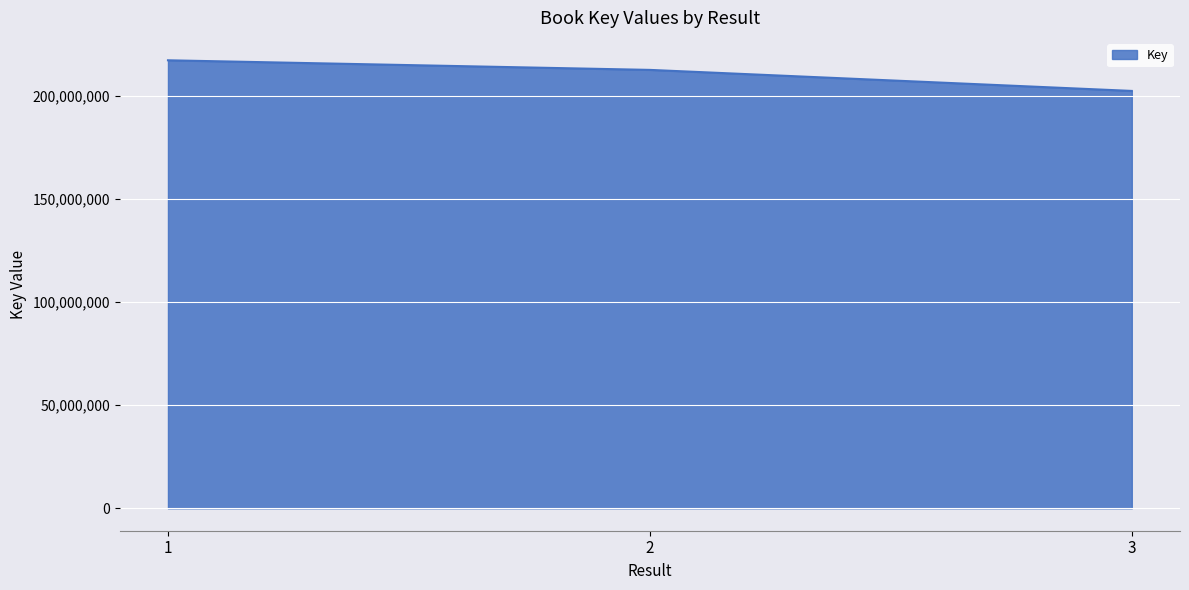

What is the approximate value at 1?

217117247